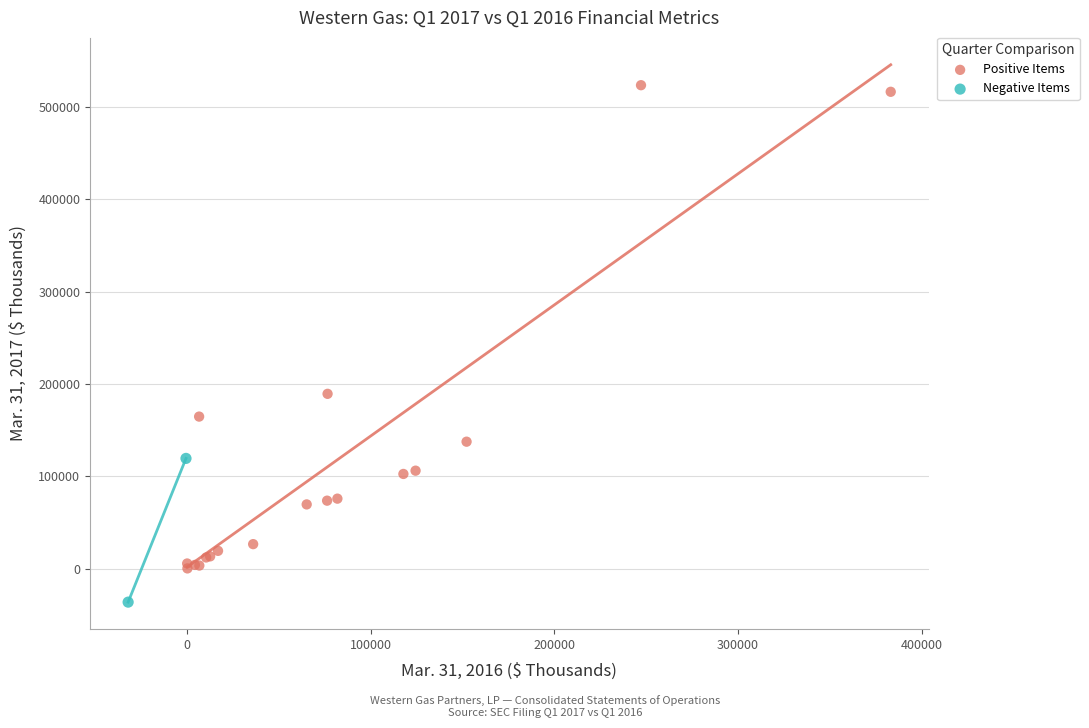

What are all the series names shown in the legend?

Positive Items, Negative Items